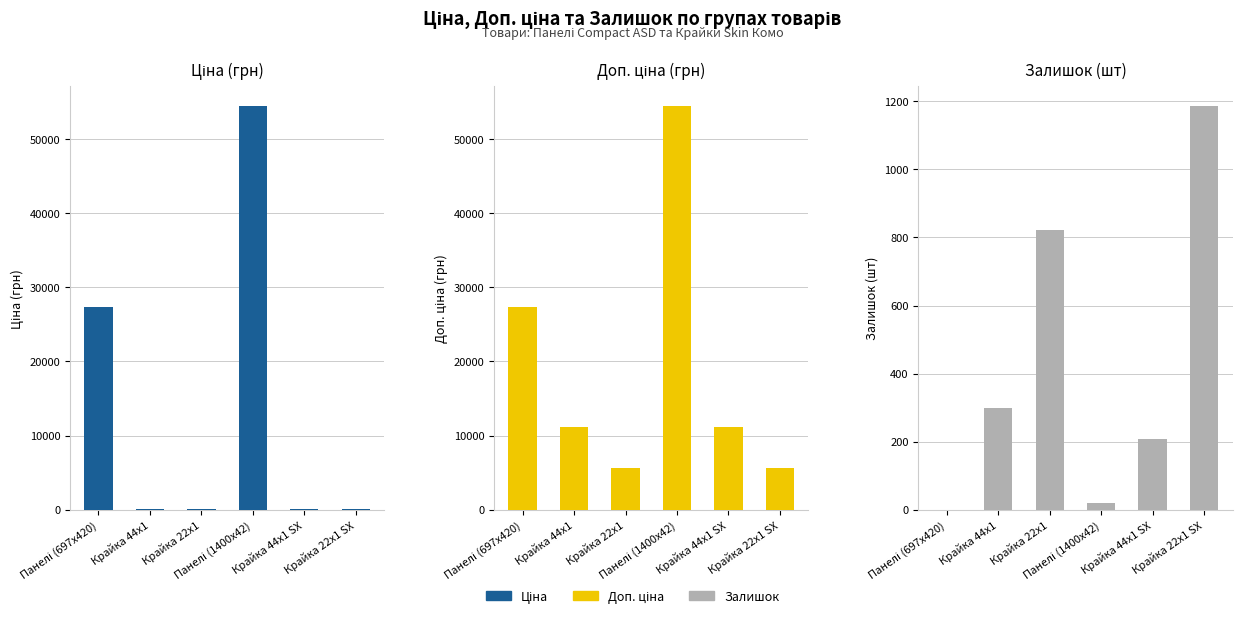

At which label does Доп. ціна first exceed 11169?

Панелі (697x420)